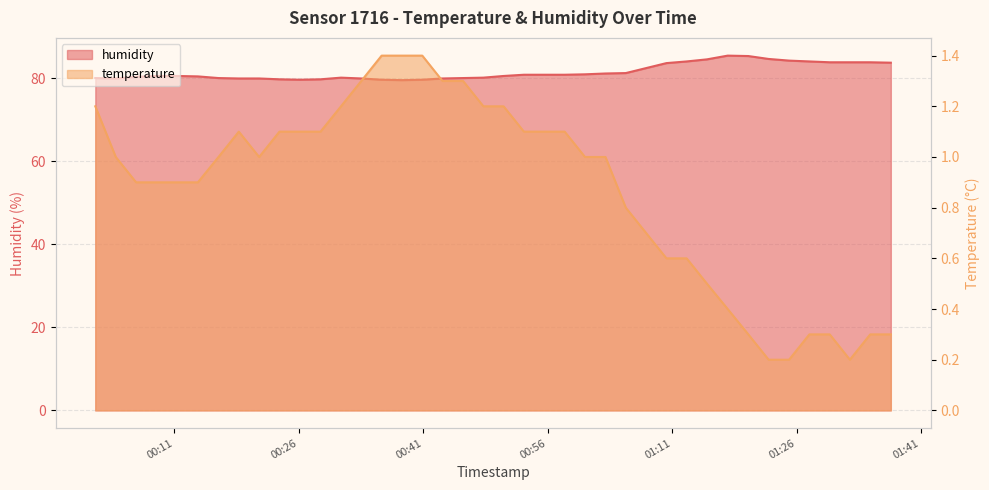

Reading left to right, what are all the values shown in this chart?

temperature: 1.2	1.0	0.9	0.9	0.9	0.9	1.0	1.1	1.0	1.1	1.1	1.1	1.2	1.3	1.4	1.4	1.4	1.3	1.3	1.2	1.2	1.1	1.1	1.1	1.0	1.0	0.8	0.7	0.6	0.6	0.5	0.4	0.3	0.2	0.2	0.3	0.3	0.2	0.3	0.3
humidity: 80.0	79.9	80.3	80.5	80.5	80.4	80.0	79.9	79.9	79.7	79.6	79.7	80.1	79.9	79.6	79.5	79.6	79.9	80.0	80.1	80.5	80.8	80.8	80.8	80.9	81.1	81.2	82.4	83.6	84.0	84.5	85.4	85.3	84.6	84.2	84.0	83.8	83.8	83.8	83.7